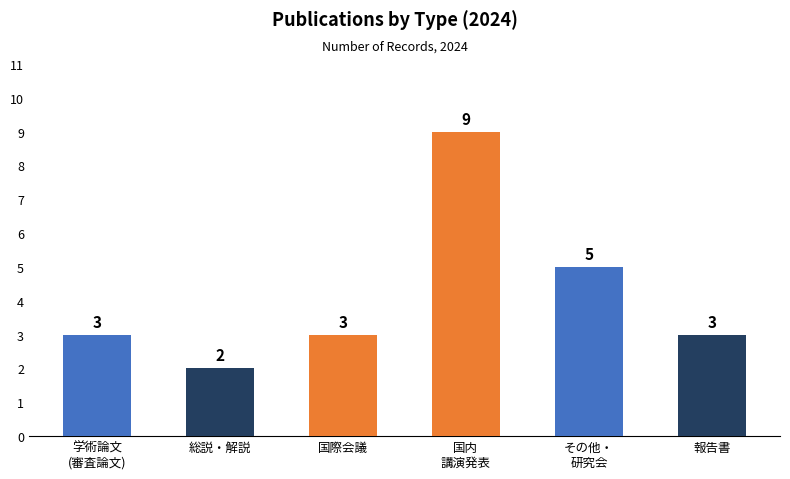

Count the values in the range 3 to 5.

4